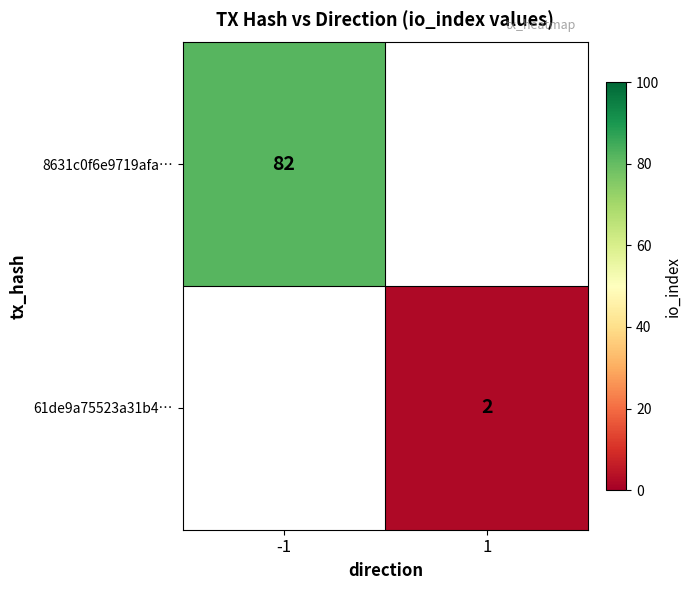

Is the value of 8631c0f6e9719afa… at -1 greater than the value of 61de9a75523a31b4… at 1?

Yes